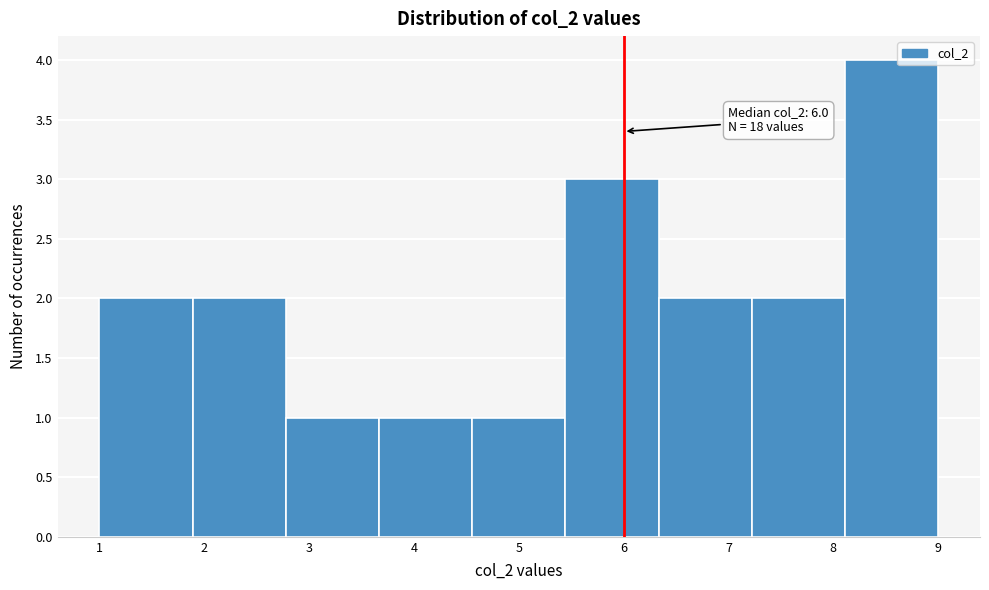

Over which range of the x-axis is the bar tallest?

8.1 to 9.0